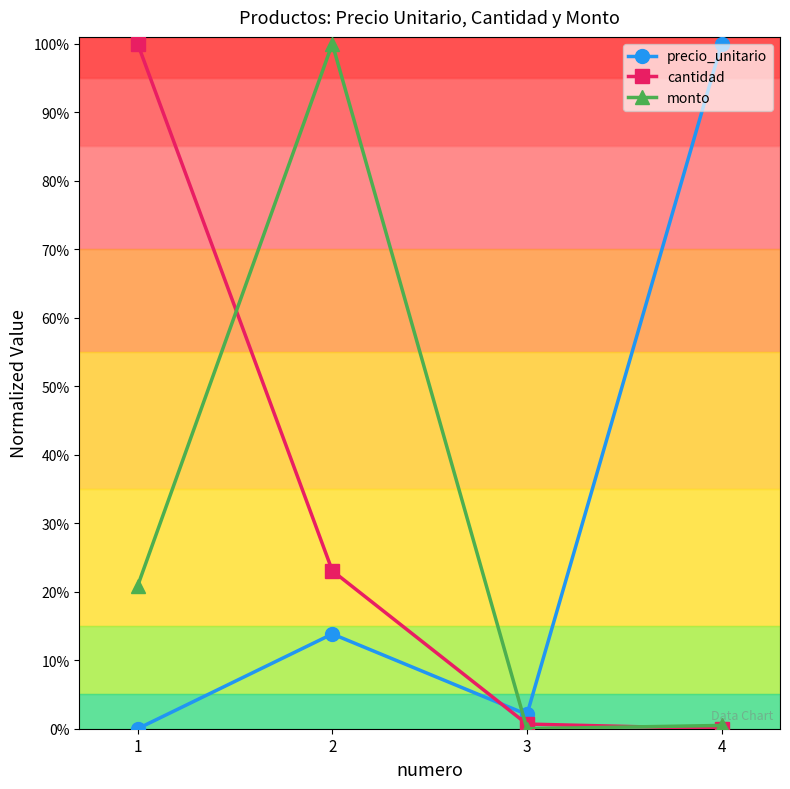

Does the chart display data point markers on the line(s)?

Yes